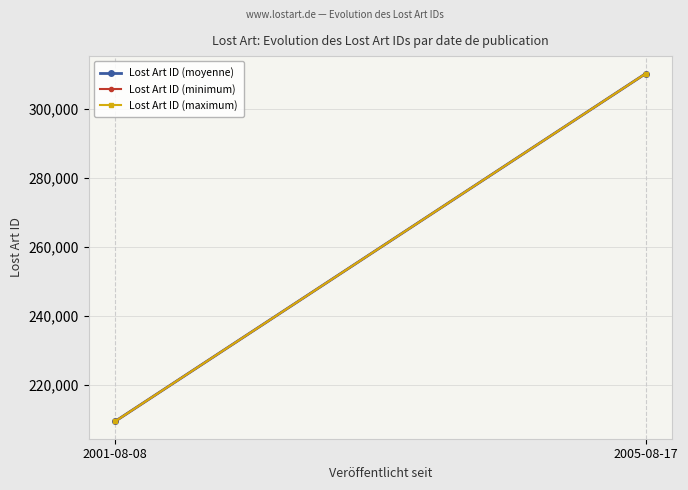

Which category has the highest value in the Lost Art ID (maximum) series?

2005-08-17